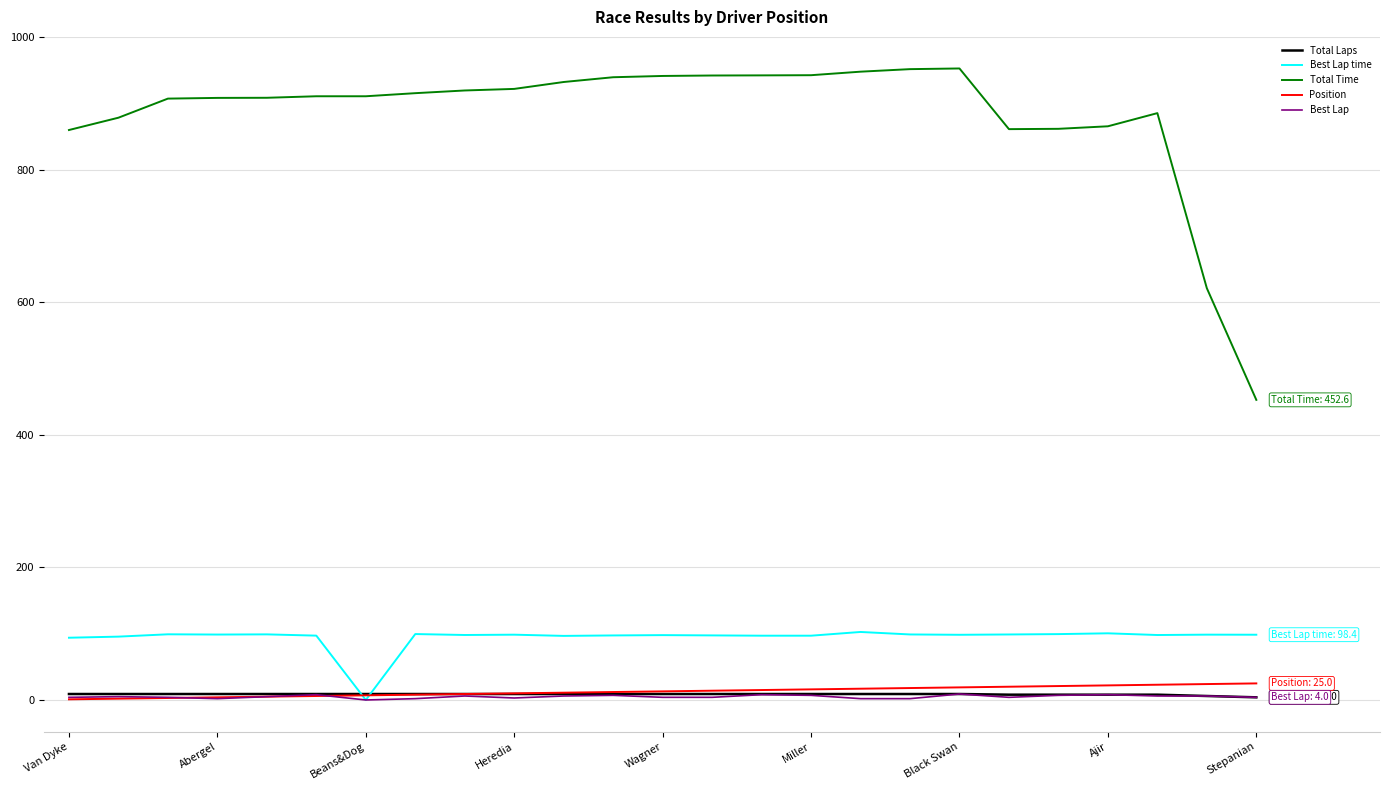

What is the maximum value for Position?

25.0